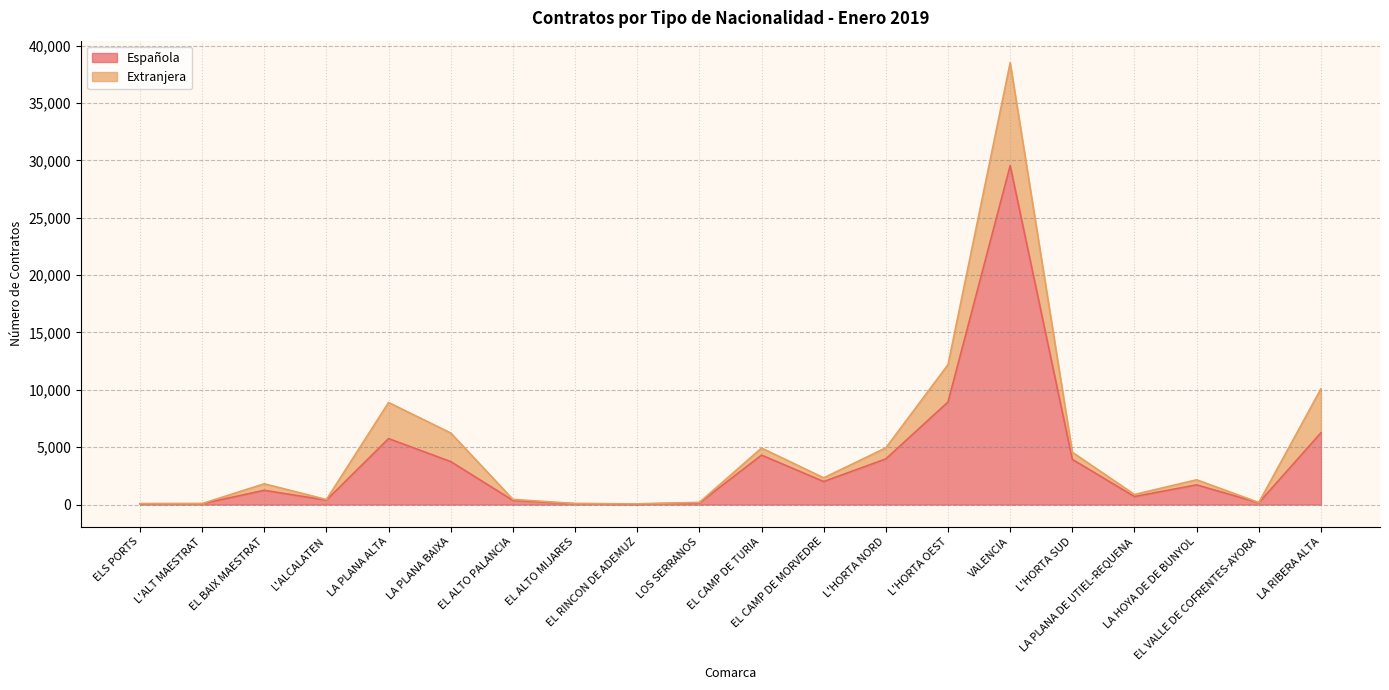

What is the sum of the values at VALENCIA and EL ALTO MIJARES?

29611